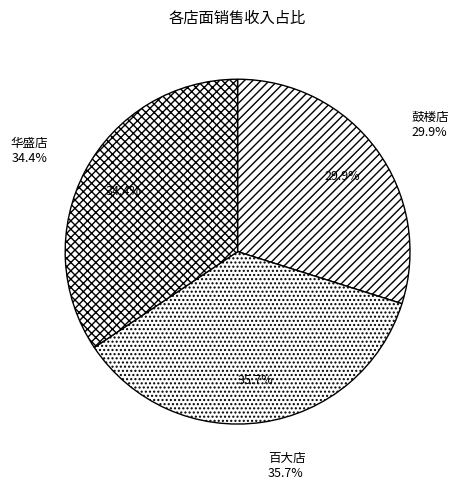

To the nearest percent, what is the difference between the 百大店 and 华盛店 slice percentages?

1%